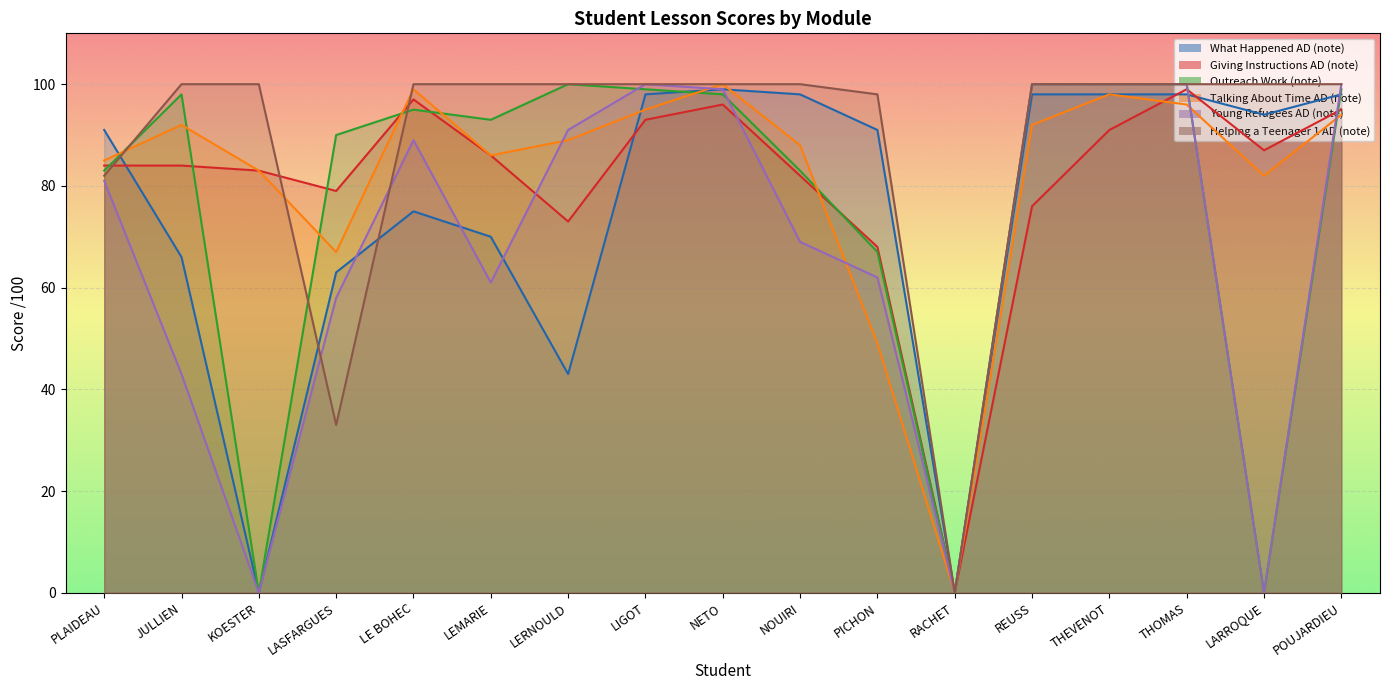

At which label does Helping a Teenager 1 AD (note) reach its peak?

JULLIEN